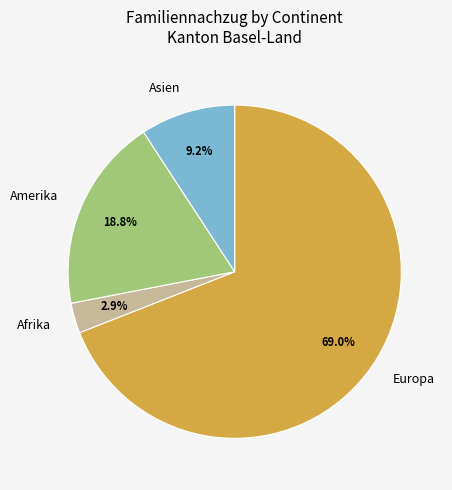

What percentage is NOT represented by Afrika?

97.1%